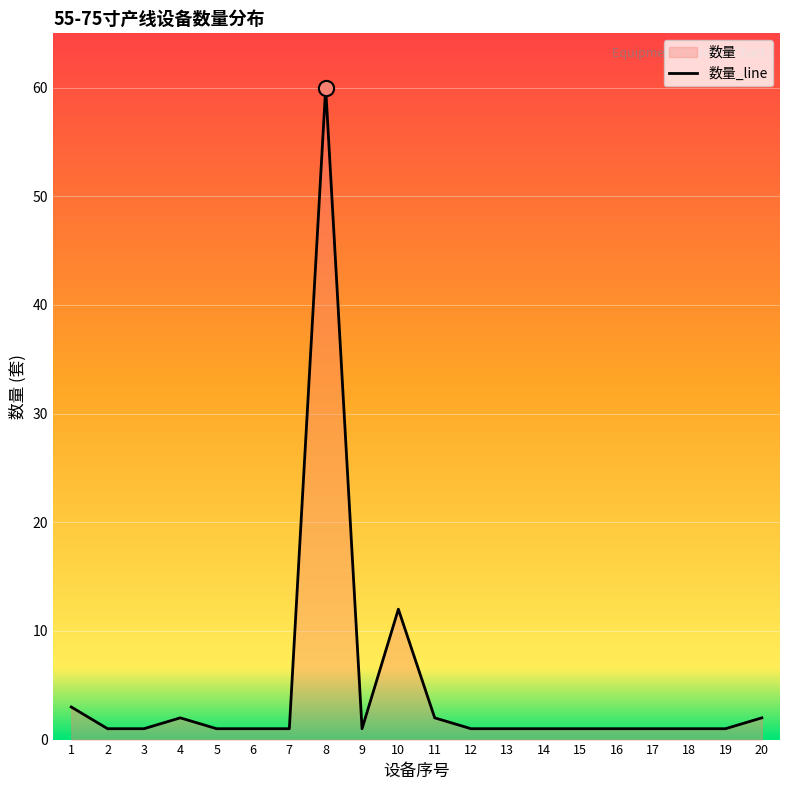

Between 15 and 5, which is larger?

15